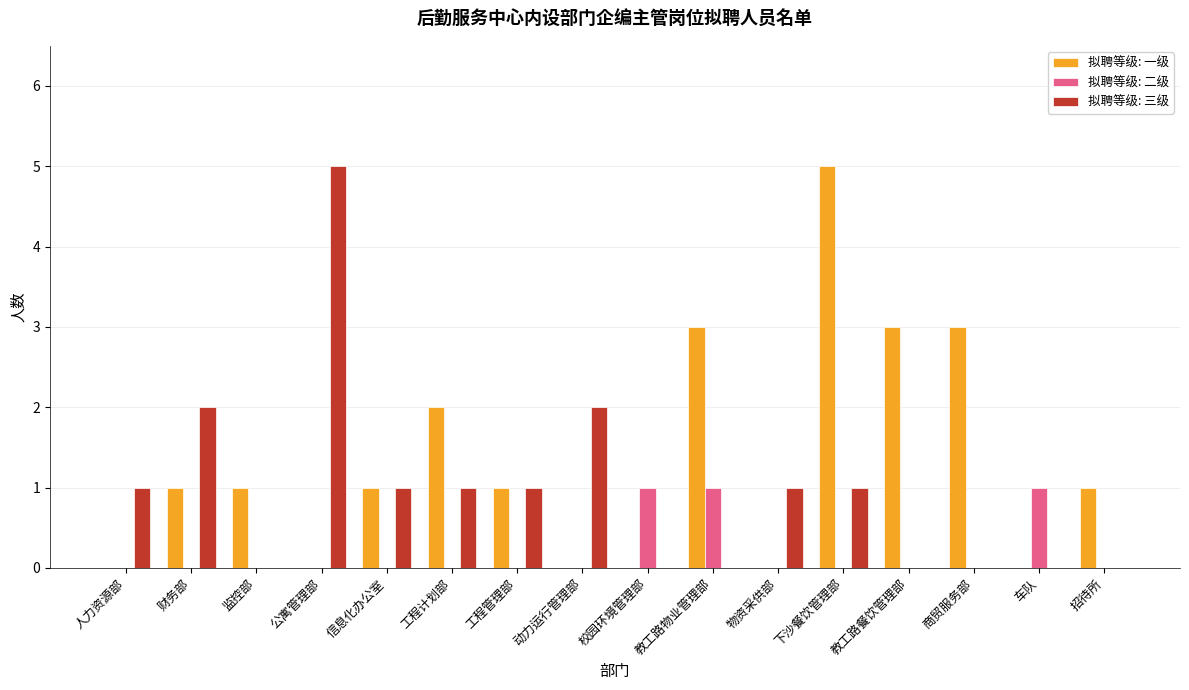

Which series has the largest total across all categories?

拟聘等级: 一级